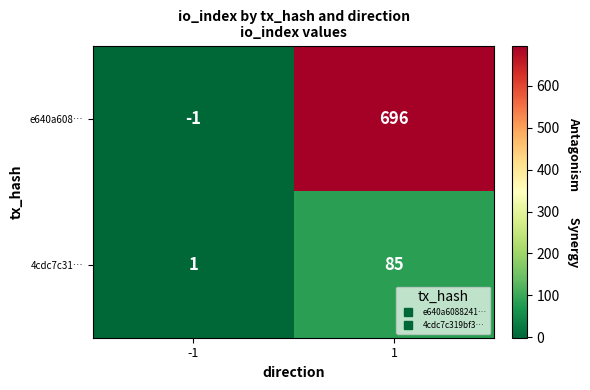

Is it true that 4cdc7c31… equals 85 at 1?

True